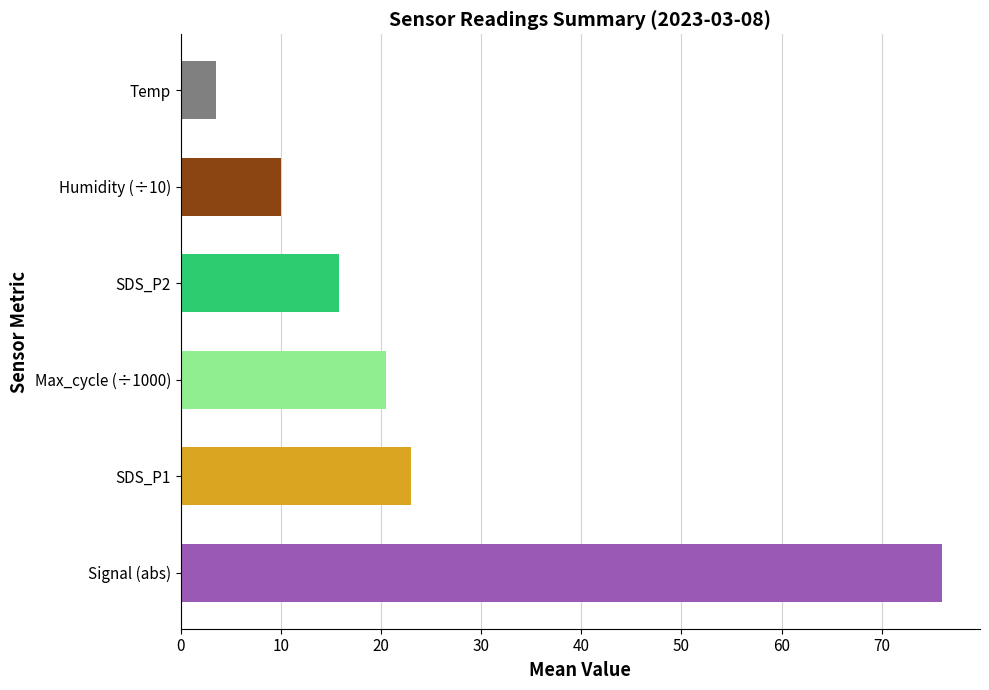

The value at Humidity (÷10) is 3.6. True or false?

False